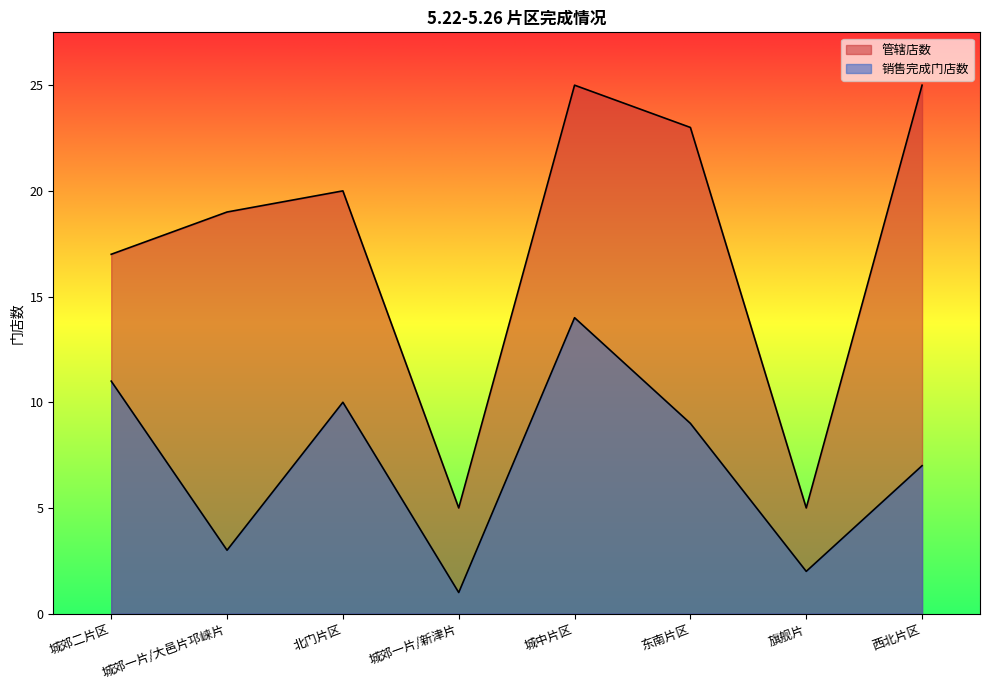

How many interior local valleys does the 管辖店数 series have?

2